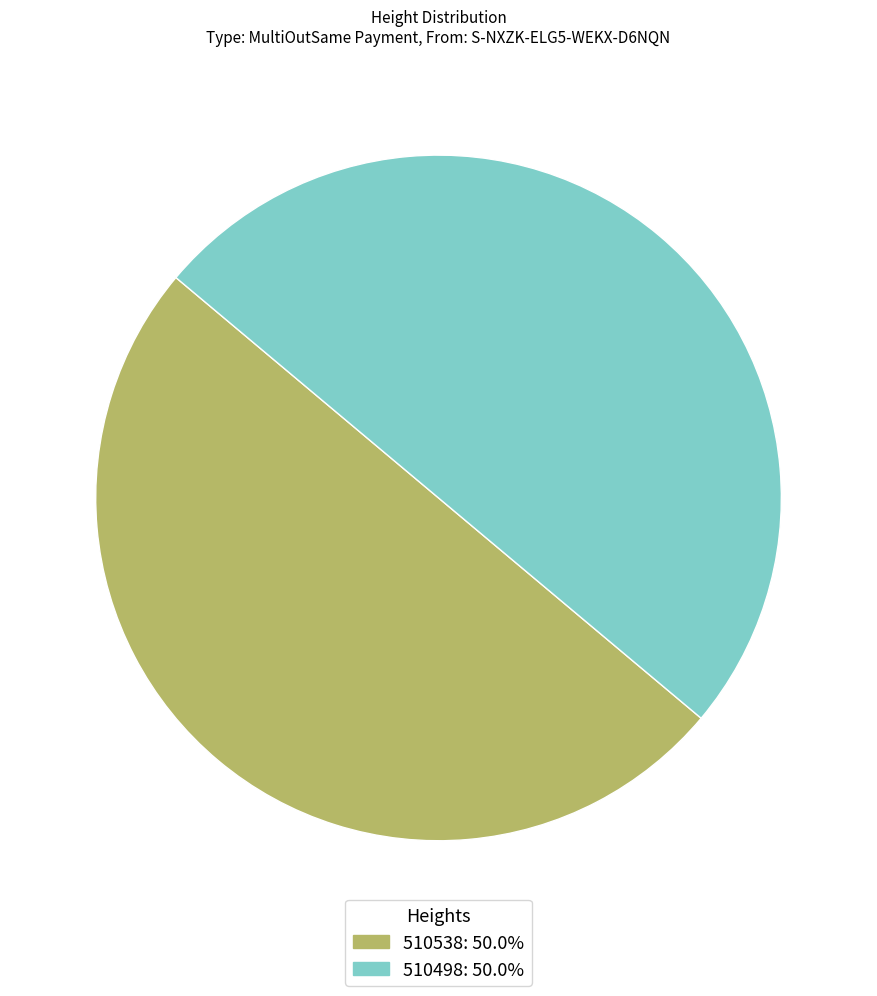

Combined, do 510538 and 510498 account for over 50%?

Yes